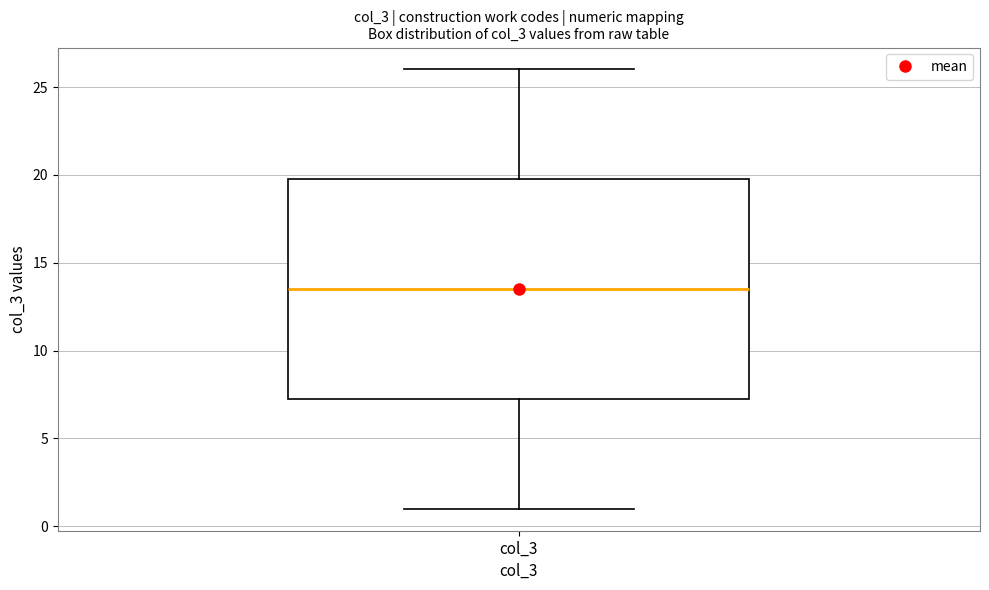

Read this box plot against the y-axis: the position of the median line, the range covered by the box, and the ends of both whiskers. The values are not printed on the chart, so give them approximately, as read against the axis.

median 13.5, box 7.5 to 20.0, whiskers 1.0 to 26.0